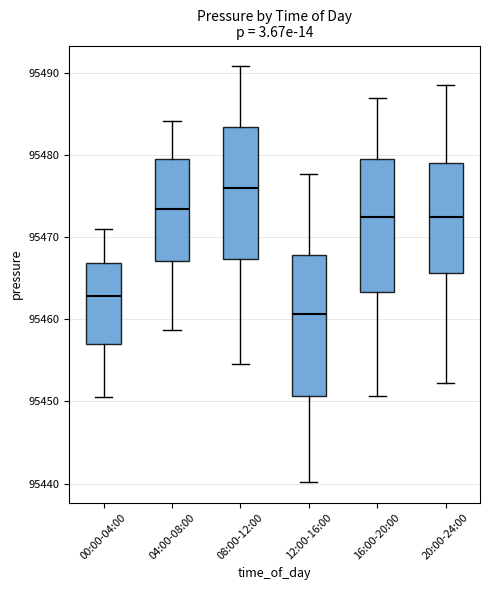

Reading left to right, transcribe this box plot: for each box, give where its median line is, the range the box spans, and where its two whiskers end, as read against the y-axis. The values are not printed on the chart, so give them approximately, as read against the axis.

00:00-04:00: median 95463, box 95457 to 95467, whiskers 95451 to 95471
04:00-08:00: median 95473, box 95467 to 95480, whiskers 95459 to 95484
08:00-12:00: median 95476, box 95467 to 95483, whiskers 95455 to 95491
12:00-16:00: median 95461, box 95451 to 95468, whiskers 95440 to 95478
16:00-20:00: median 95472, box 95463 to 95479, whiskers 95451 to 95487
20:00-24:00: median 95472, box 95466 to 95479, whiskers 95452 to 95488